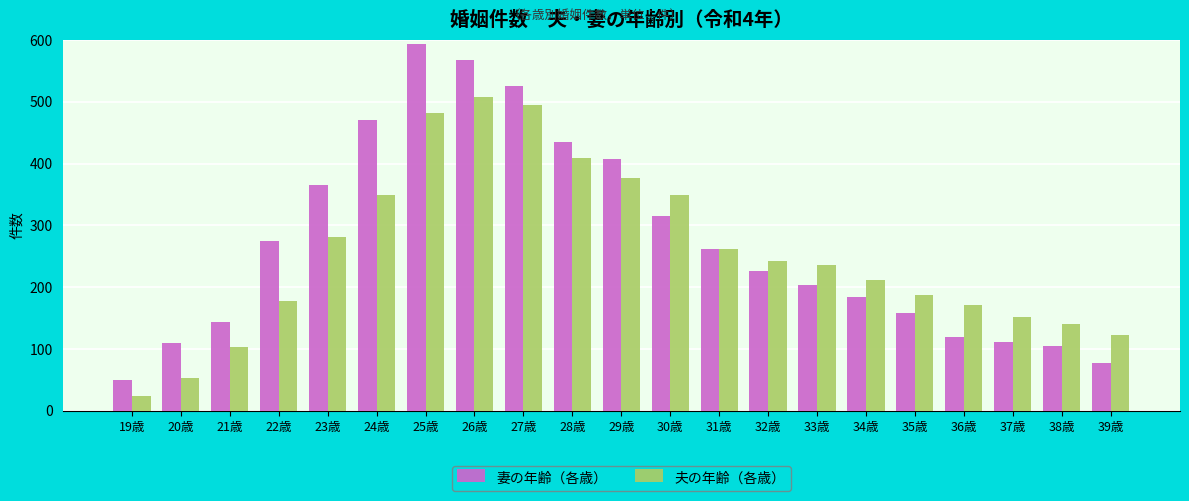

What is the label of the 8th bar from the left?

26歳